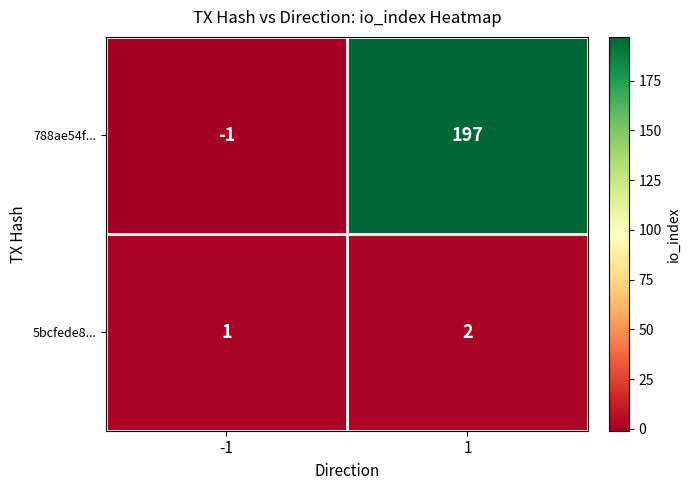

What is the maximum value for 788ae54f...?

197